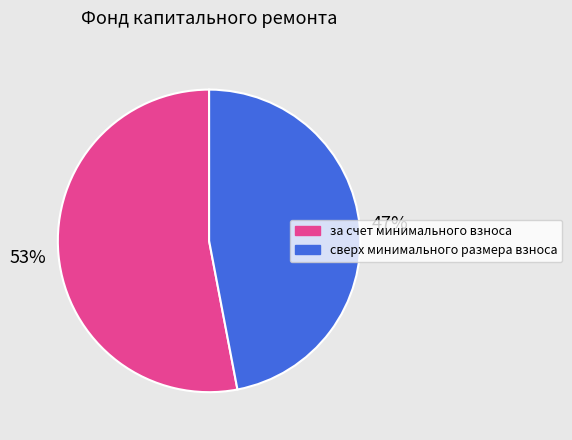

To the nearest percent, what portion does за счет минимального взноса represent?

53%